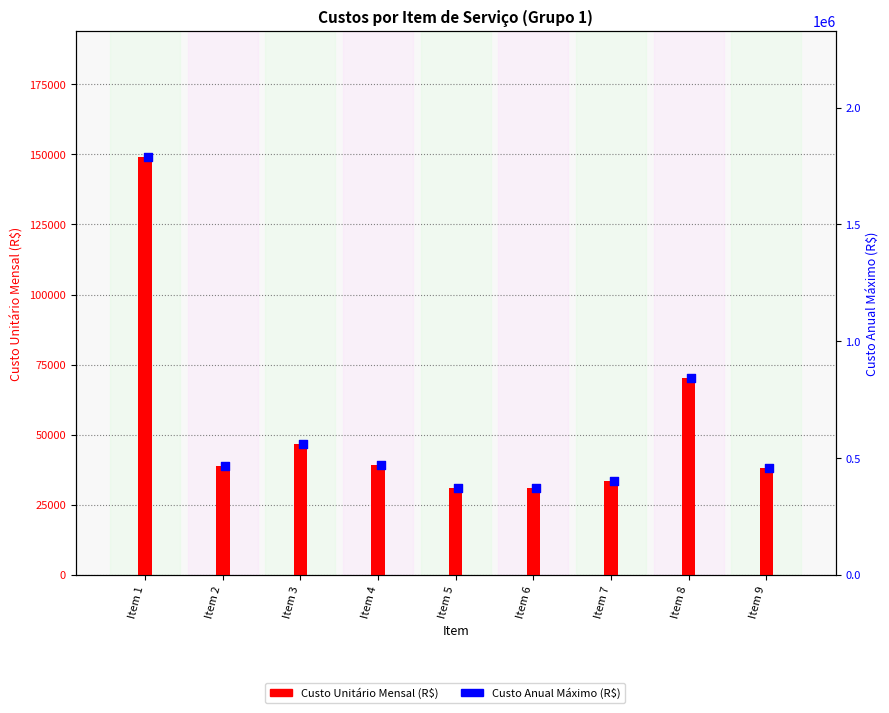

Which series has the largest total across all categories?

Custo Anual Máximo